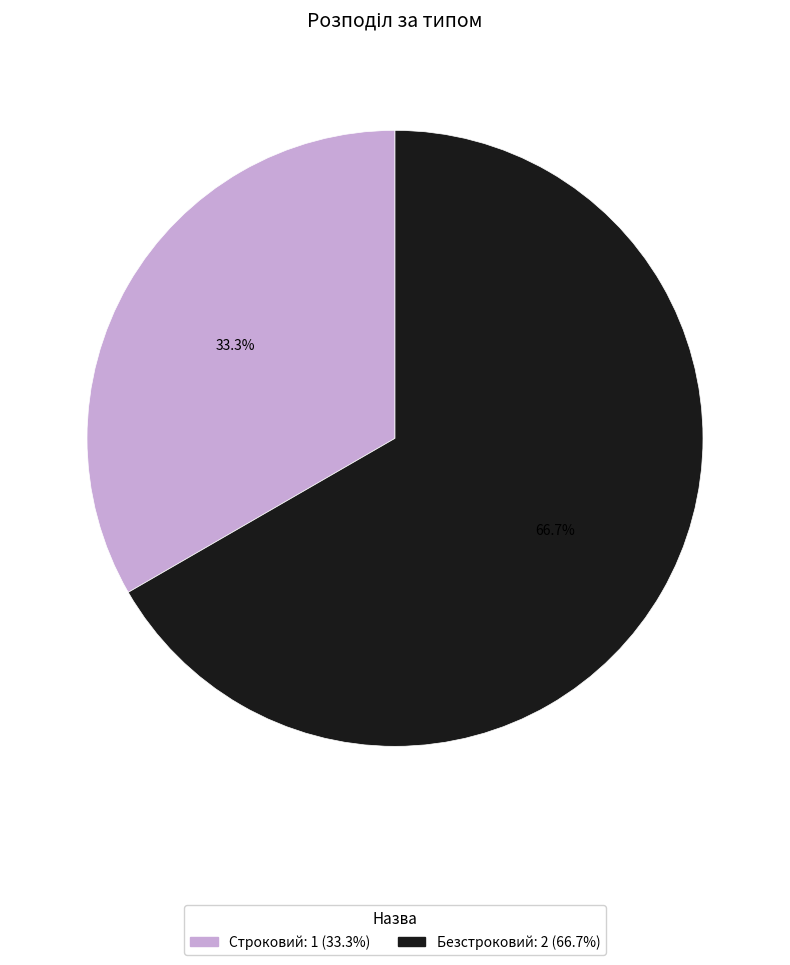

The Безстроковий slice represents 67% of the pie. True or false?

True